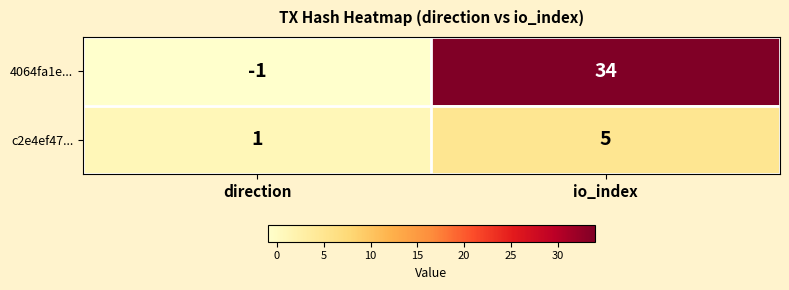

Is it true that c2e4ef47... equals 3 at io_index?

False